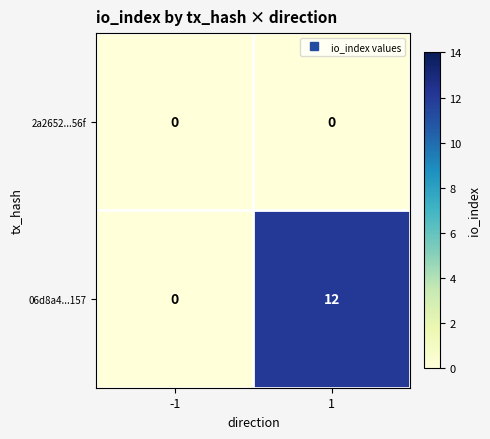

What value does the 06d8a4...157 series have at 1?

12